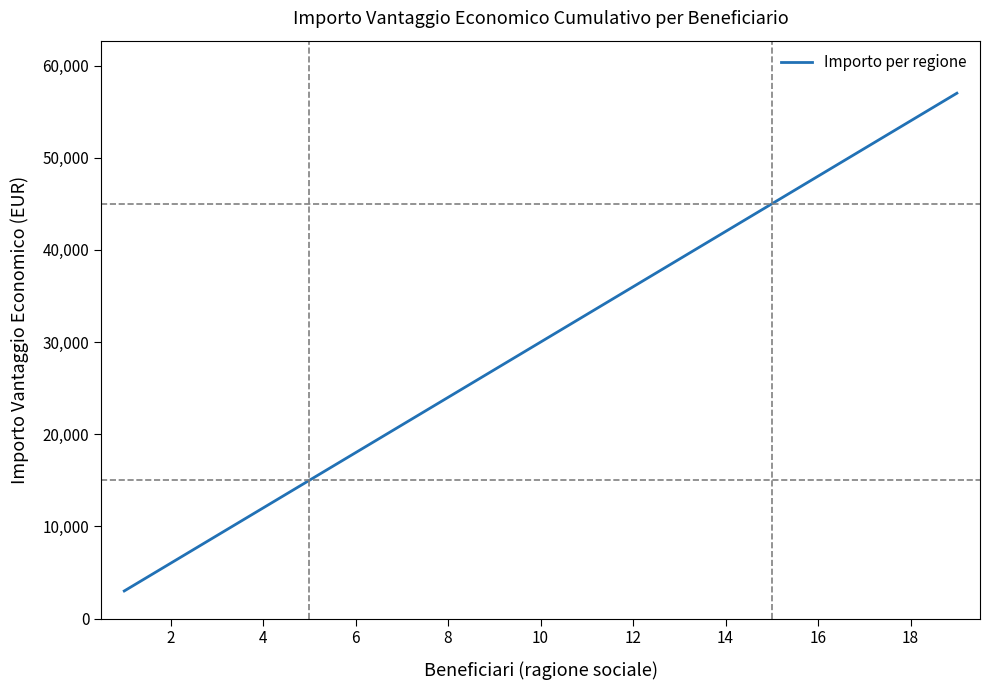

What is the greatest value displayed?

57000